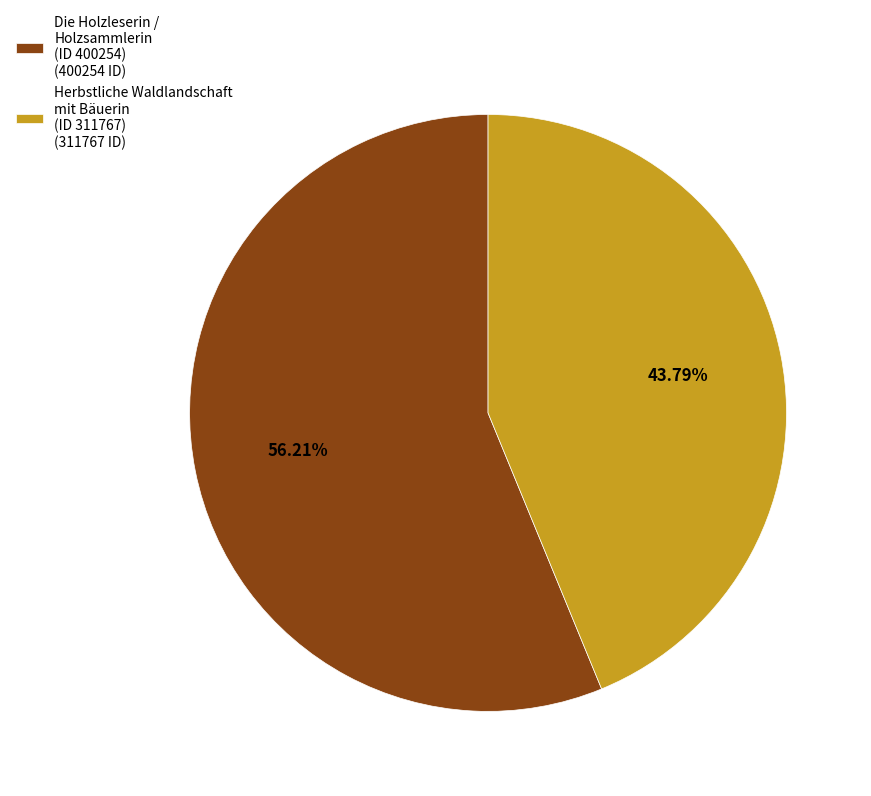

Combined, do Die Holzleserin / Holzsammlerin (ID 400254) (400254 ID) and Herbstliche Waldlandschaft mit Bäuerin (ID 311767) (311767 ID) account for over 50%?

Yes